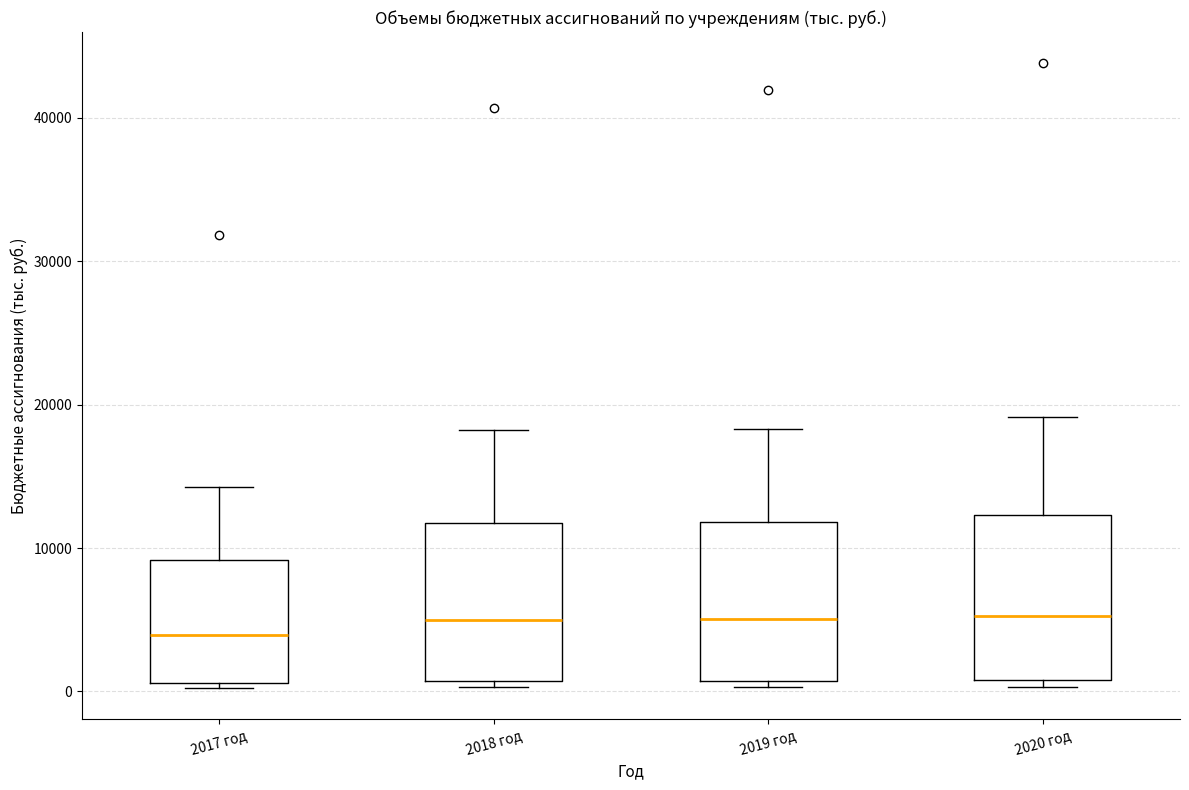

Reading left to right, transcribe this box plot: for each box, give where its median line is, the range the box spans, and where its two whiskers end, as read against the y-axis. The values are not printed on the chart, so give them approximately, as read against the axis.

2017 год: median 4000, box 1000 to 9000, whiskers 0 to 14000
2018 год: median 5000, box 1000 to 12000, whiskers 0 to 18000
2019 год: median 5000, box 1000 to 12000, whiskers 0 to 18000
2020 год: median 5000, box 1000 to 12000, whiskers 0 to 19000